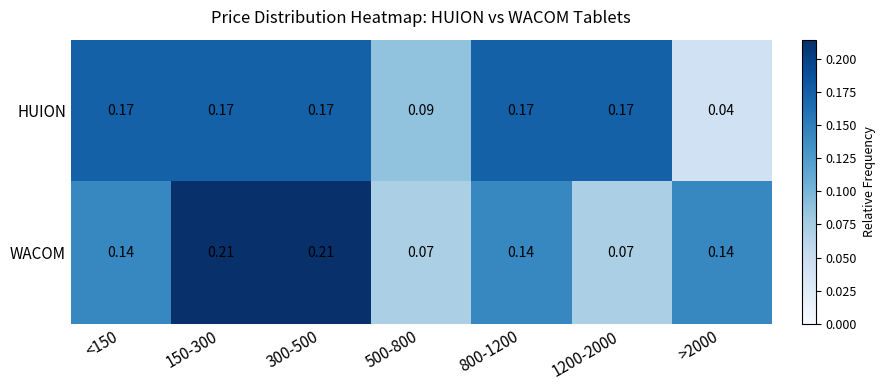

Is the value of HUION at 500-800 greater than the value of WACOM at 300-500?

No